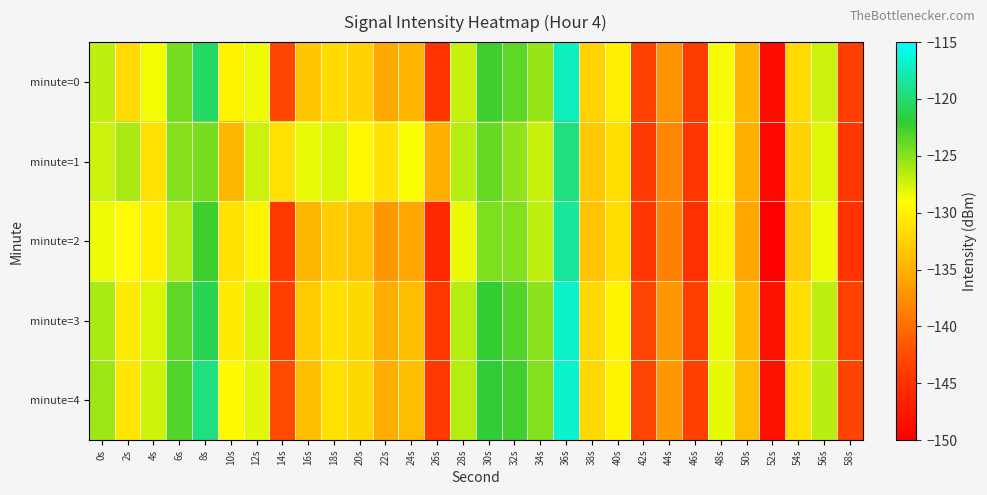

Between 40s and 6s, which is larger?

6s